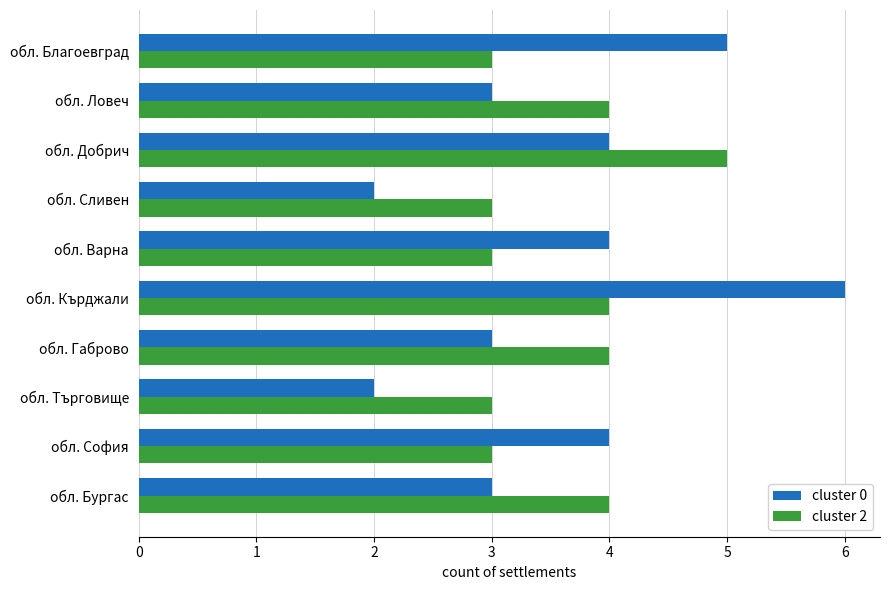

At which category is the sum across all series the highest?

обл. Кърджали